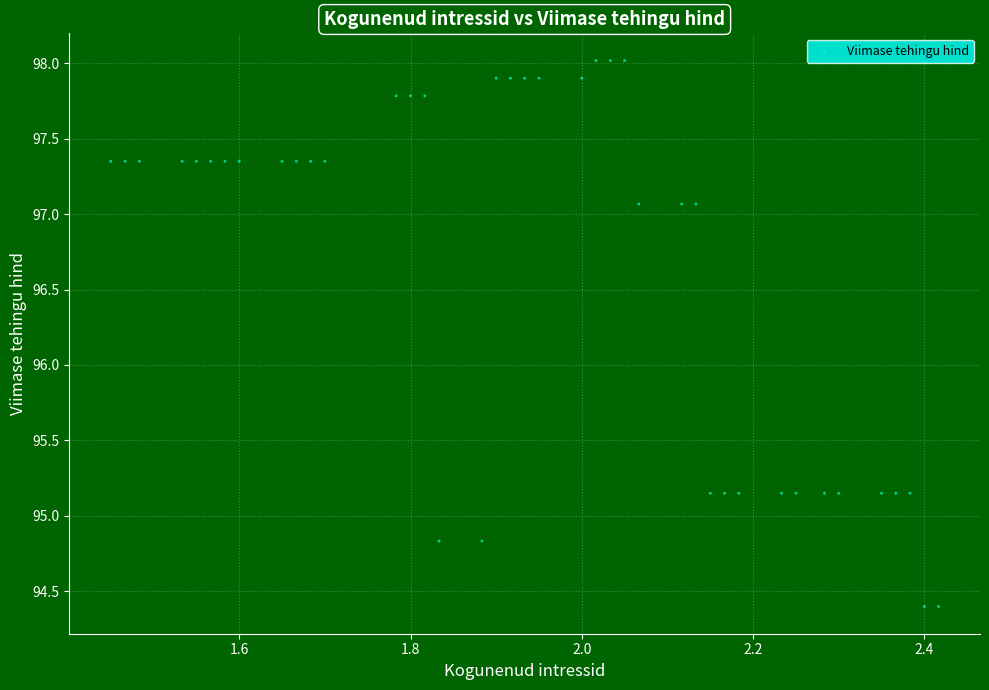

What is the range of X values (max minus min)?

1.0